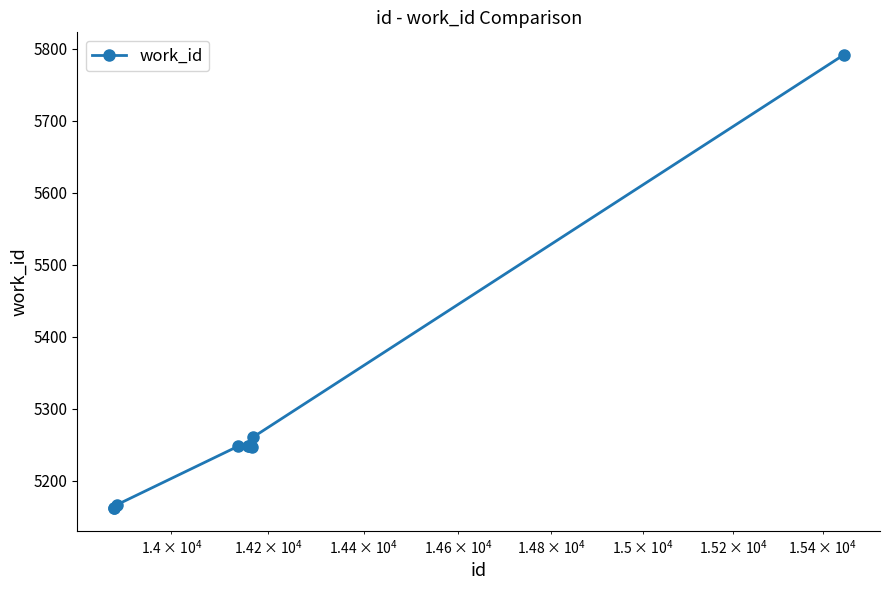

How many lines are shown in the chart?

1